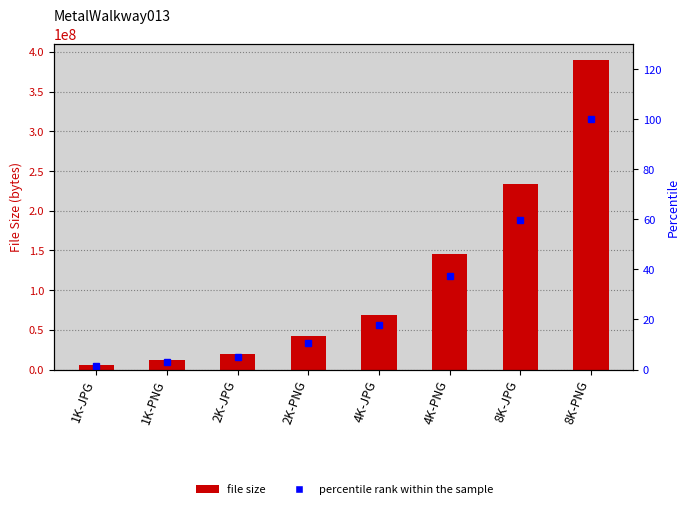

At which label is file size closest to 198427398?

8K-JPG